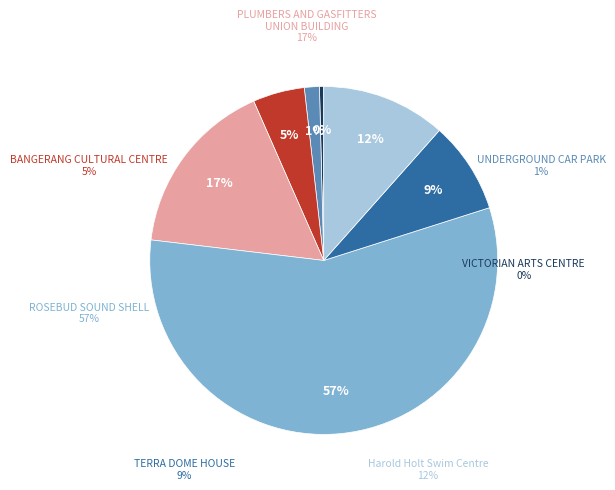

Is the sum of Harold Holt Swim Centre and PLUMBERS AND GASFITTERS UNION BUILDING greater than half?

No